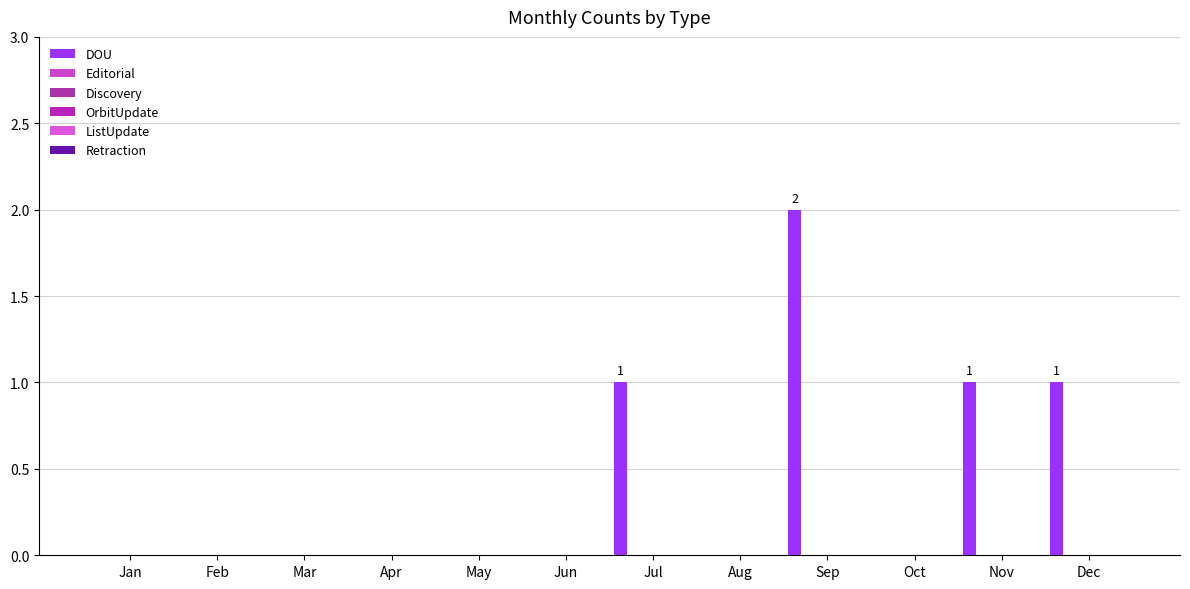

Which label corresponds to the largest value in the chart?

Sep